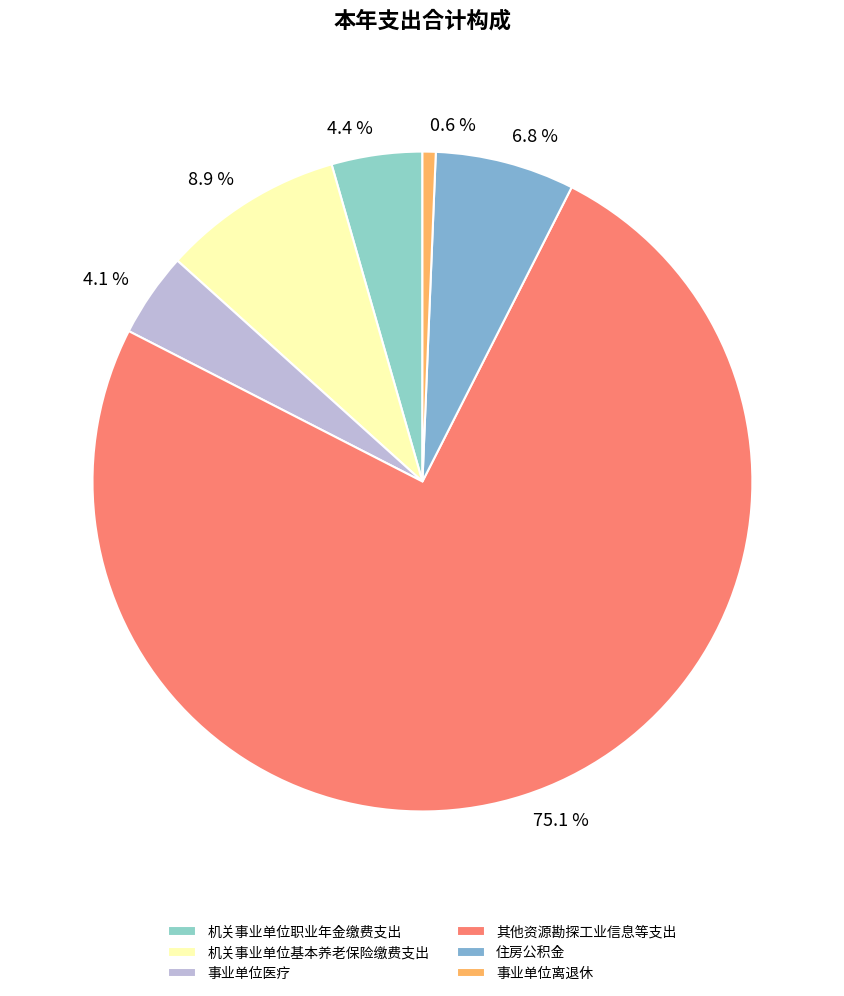

Is it true that 机关事业单位职业年金缴费支出 is 4% of the pie?

True